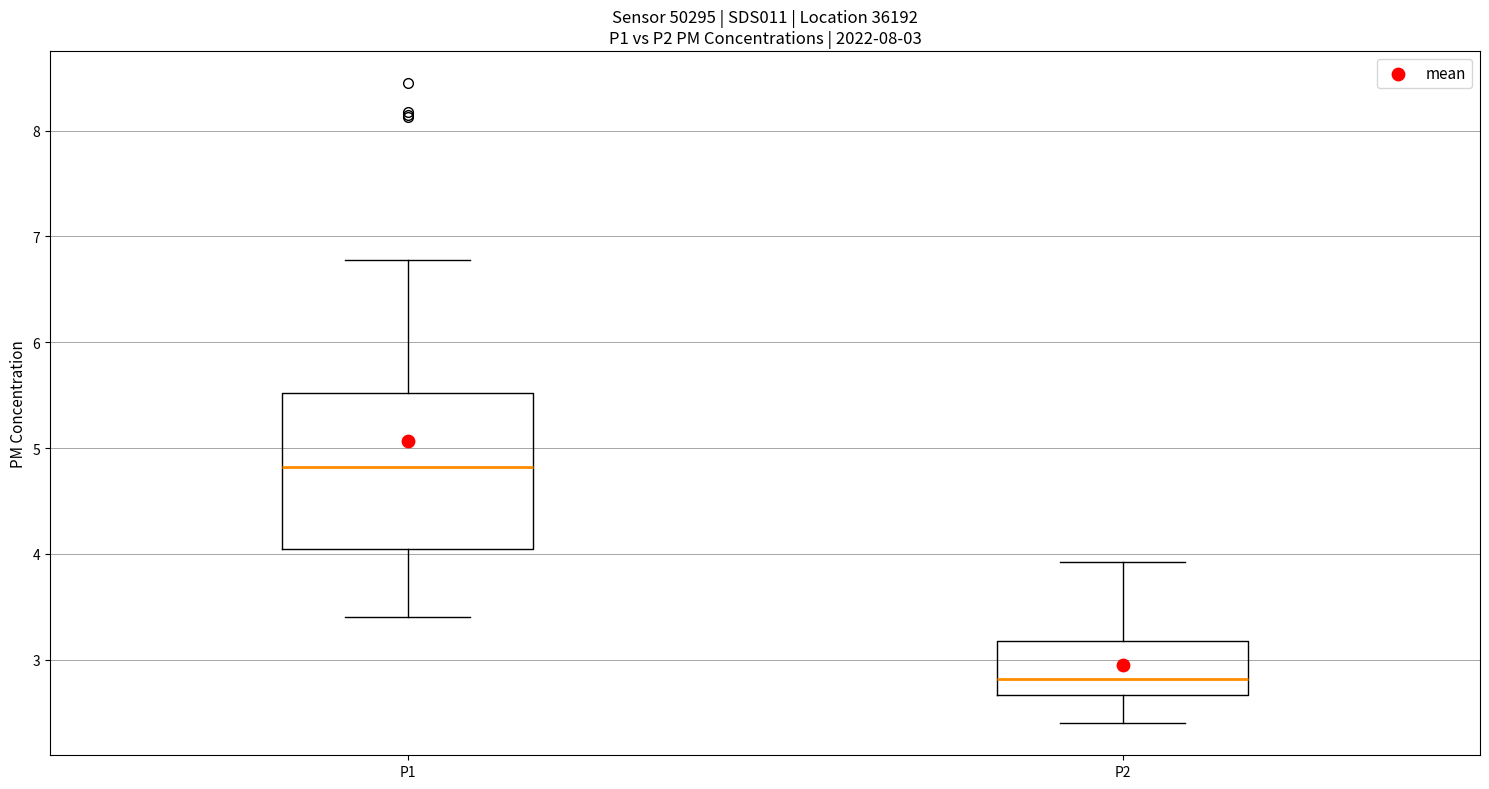

Which box has the lowest median line?

P2